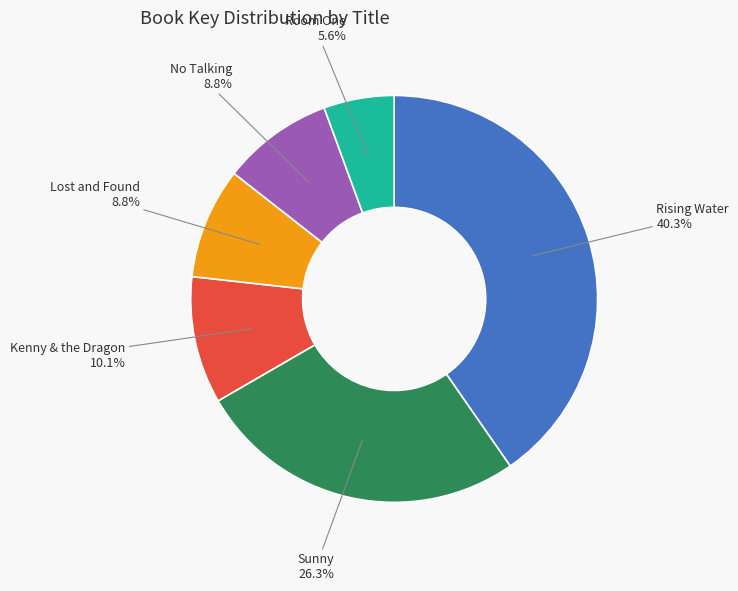

Does any single category account for the majority?

No